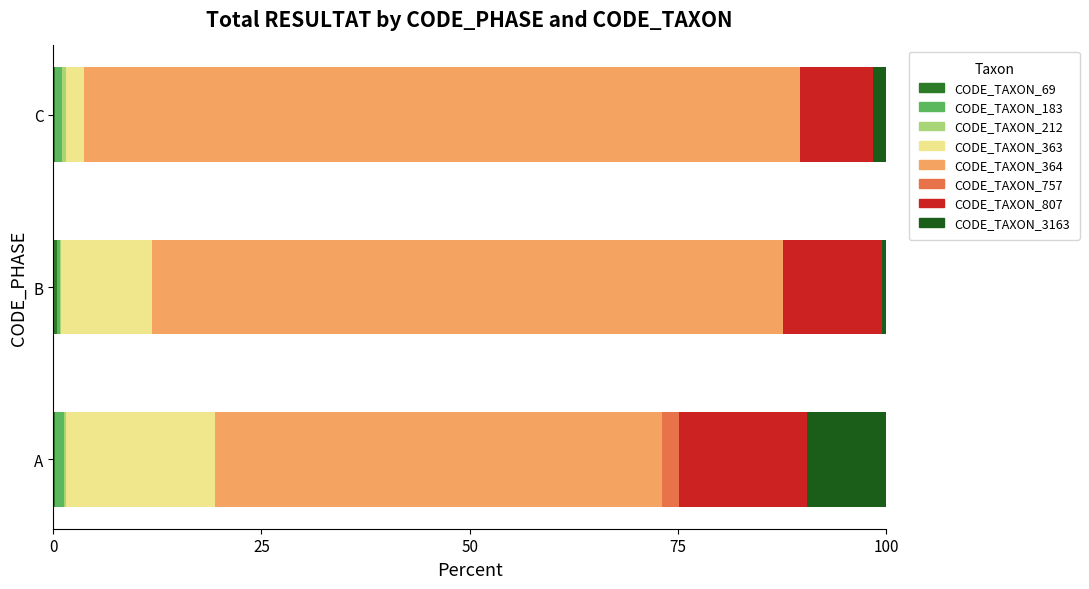

How many distinct data groups are displayed?

8